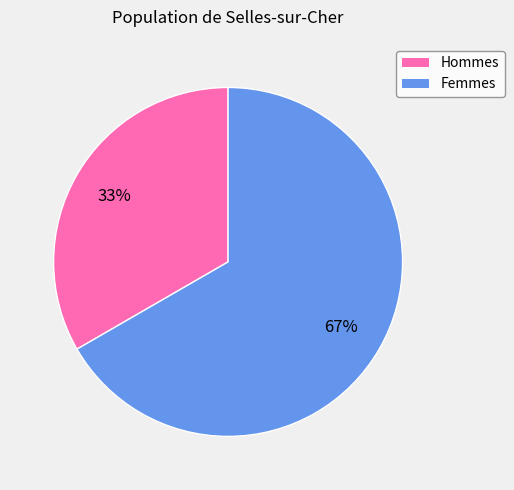

Is there a majority slice in this chart?

Yes